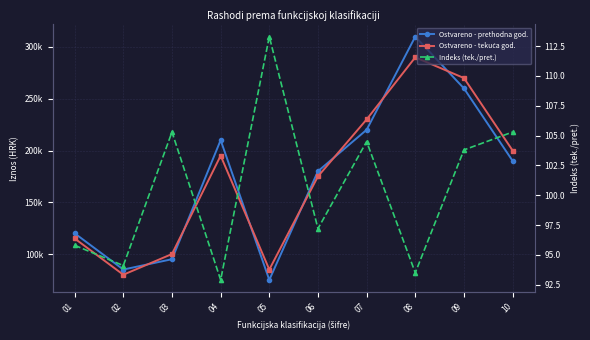

The value of Indeks (tek./pret.) at 09 is 103.8. True or false?

True